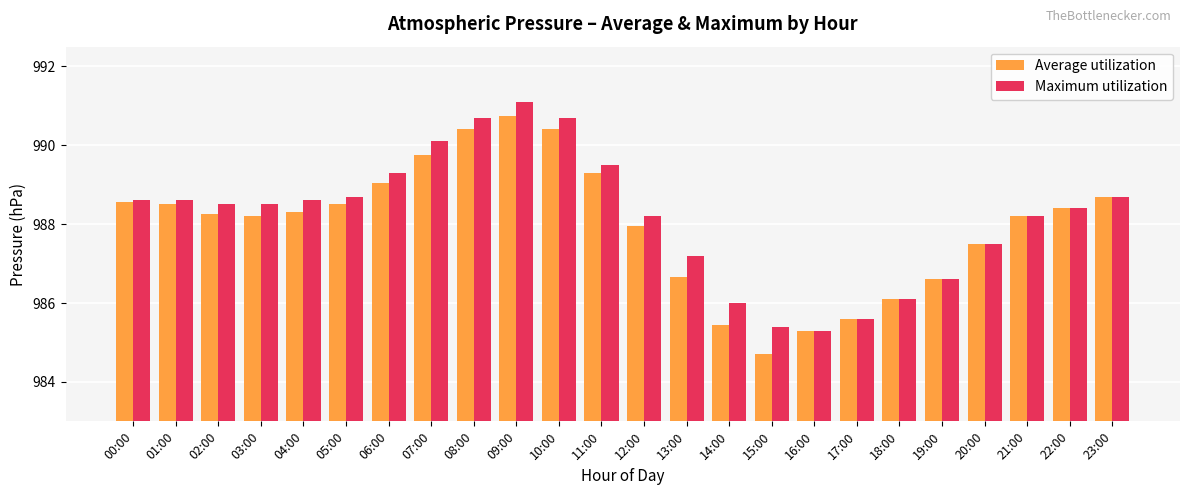

What is the spread (max minus min) of values at 11:00?

0.2